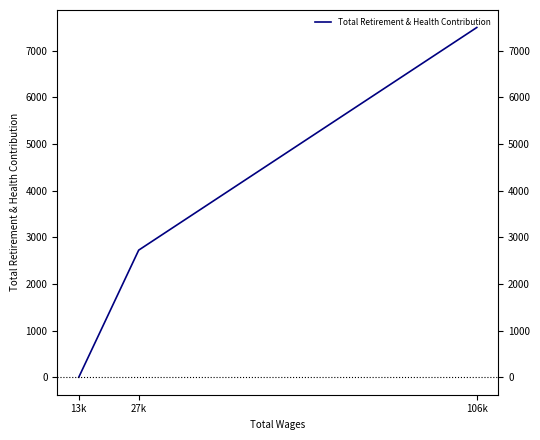

Reading left to right, transcribe all the data shown in this chart.

7501	2726	0